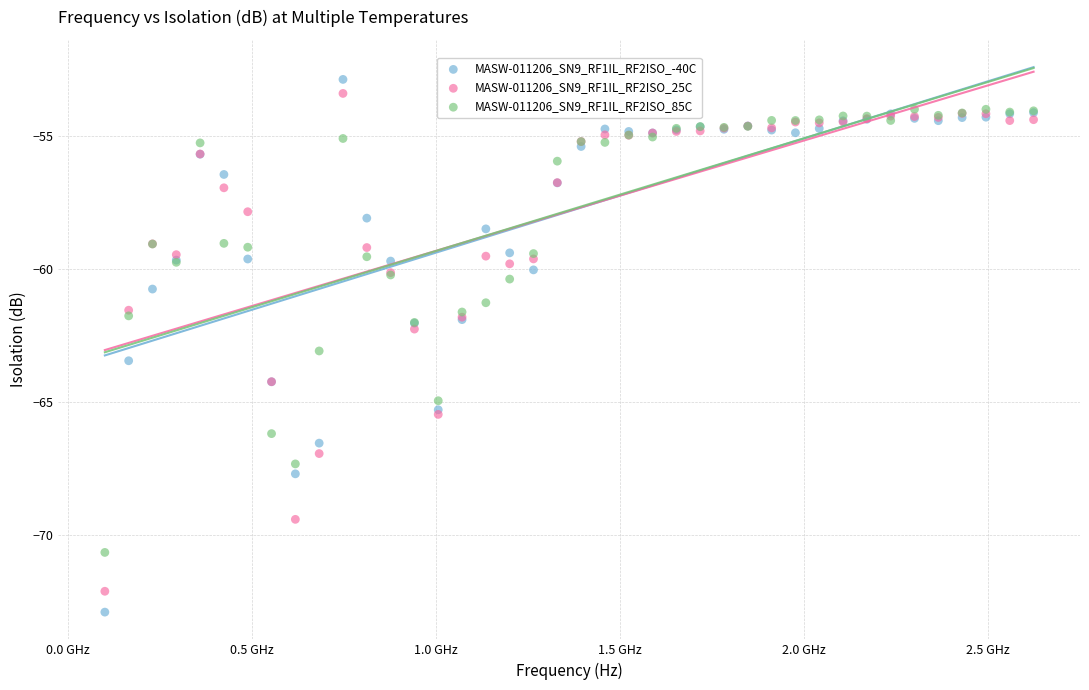

What are all the series names shown in the legend?

MASW-011206_SN9_RF1IL_RF2ISO_-40C, MASW-011206_SN9_RF1IL_RF2ISO_25C, MASW-011206_SN9_RF1IL_RF2ISO_85C